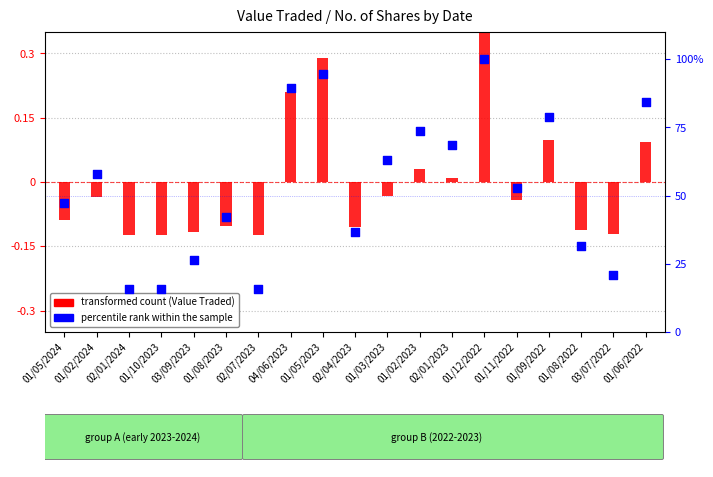

What are all the series names shown in the legend?

transformed count (Value Traded), percentile rank within the sample